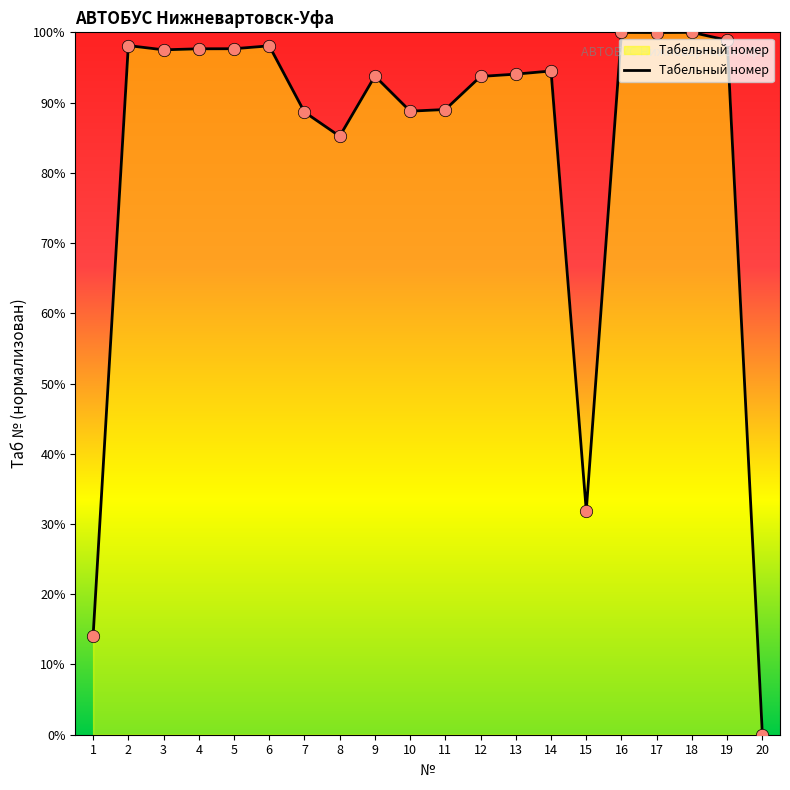

Which has a higher value, 19 or 11?

19